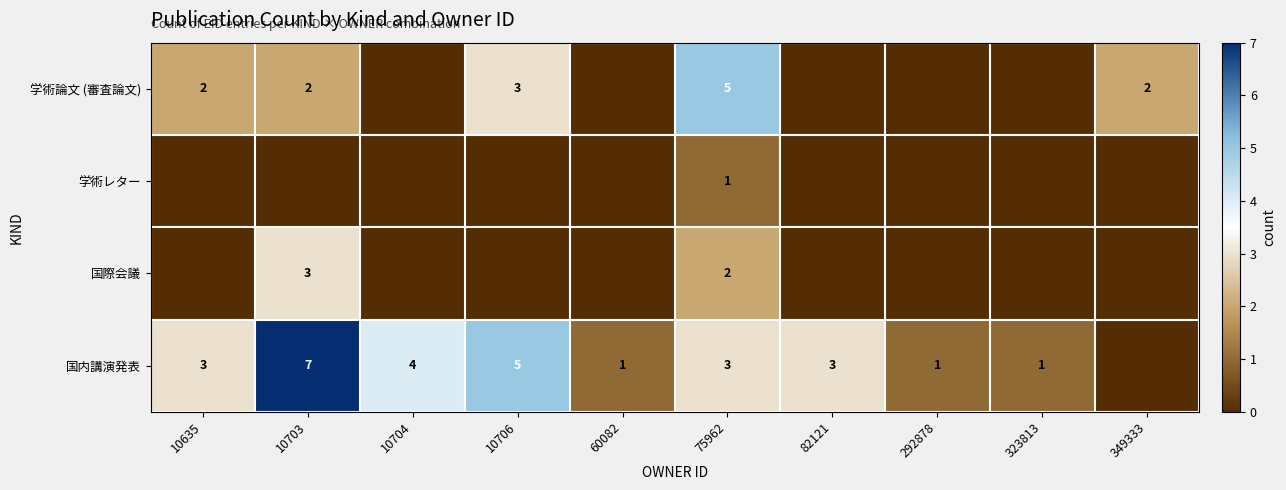

What is the total value across all series at 10704?

4